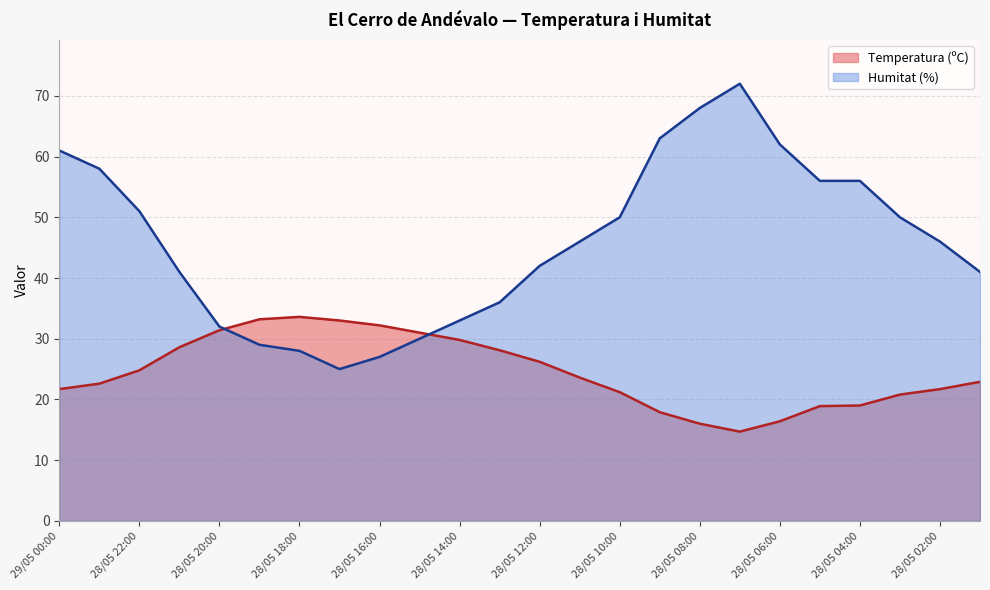

Between 28/05 20:00 and 28/05 02:00, which series saw the biggest shift?

Humitat (%)